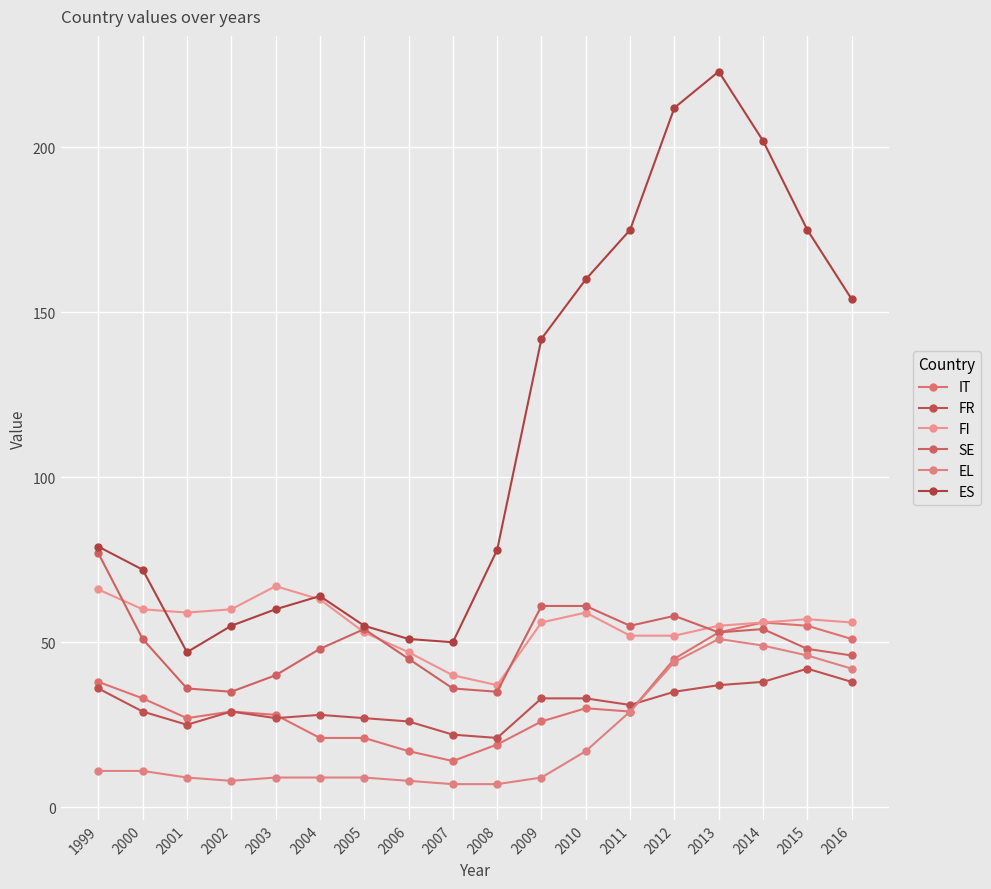

What is the value of the IT point at the 12th from the left?

30